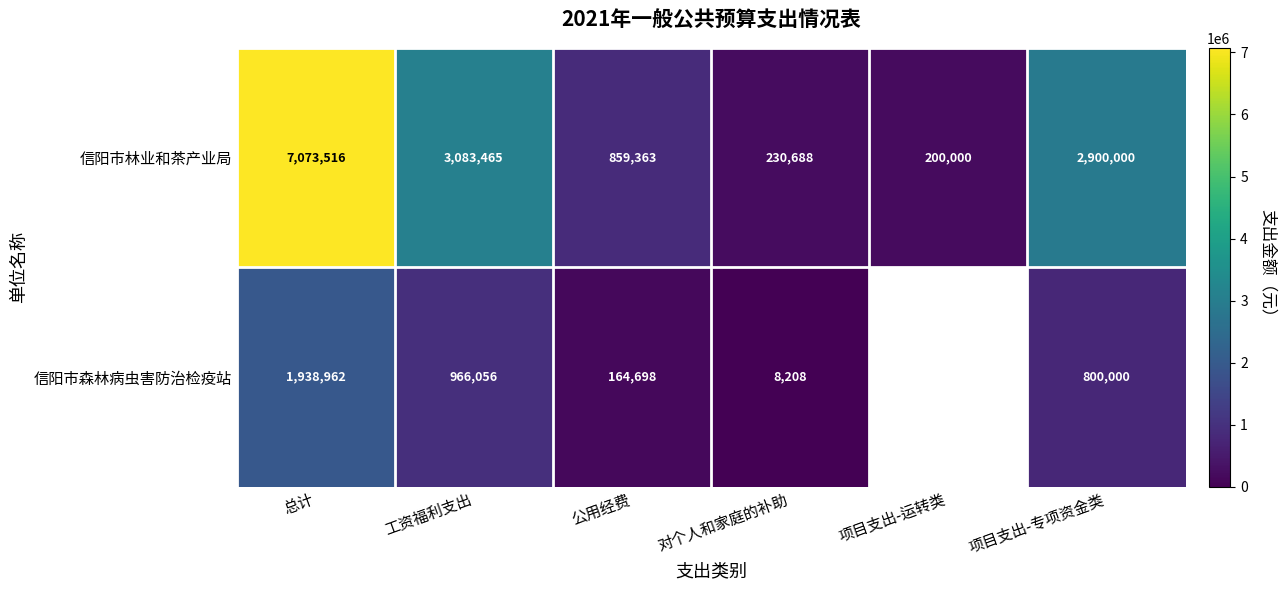

Rank the series at 公用经费 from lowest to highest value.

信阳市森林病虫害防治检疫站, 信阳市林业和茶产业局